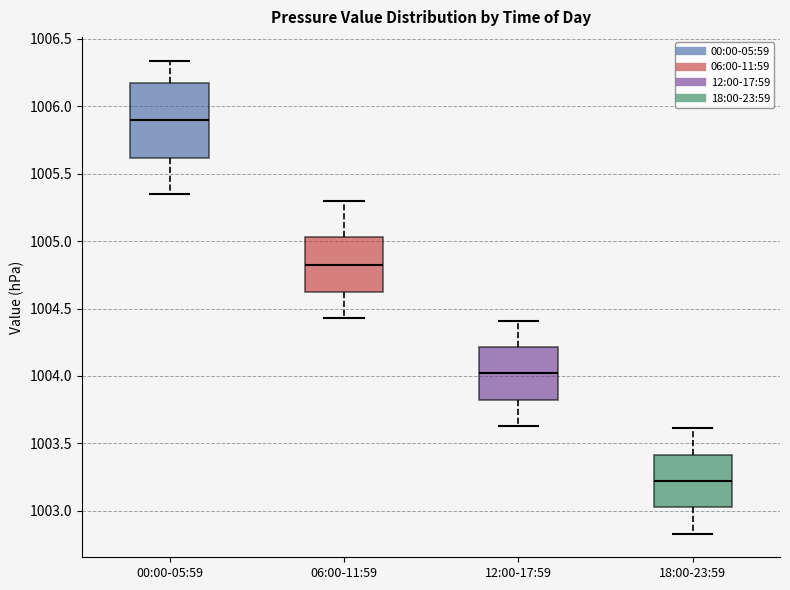

Which box is the tallest, from its lower edge to its upper edge?

00:00-05:59